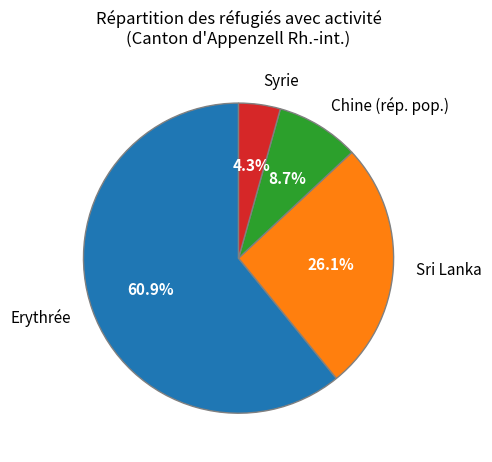

Rank the categories by value from lowest to highest.

Syrie, Chine (rép. pop.), Sri Lanka, Erythrée